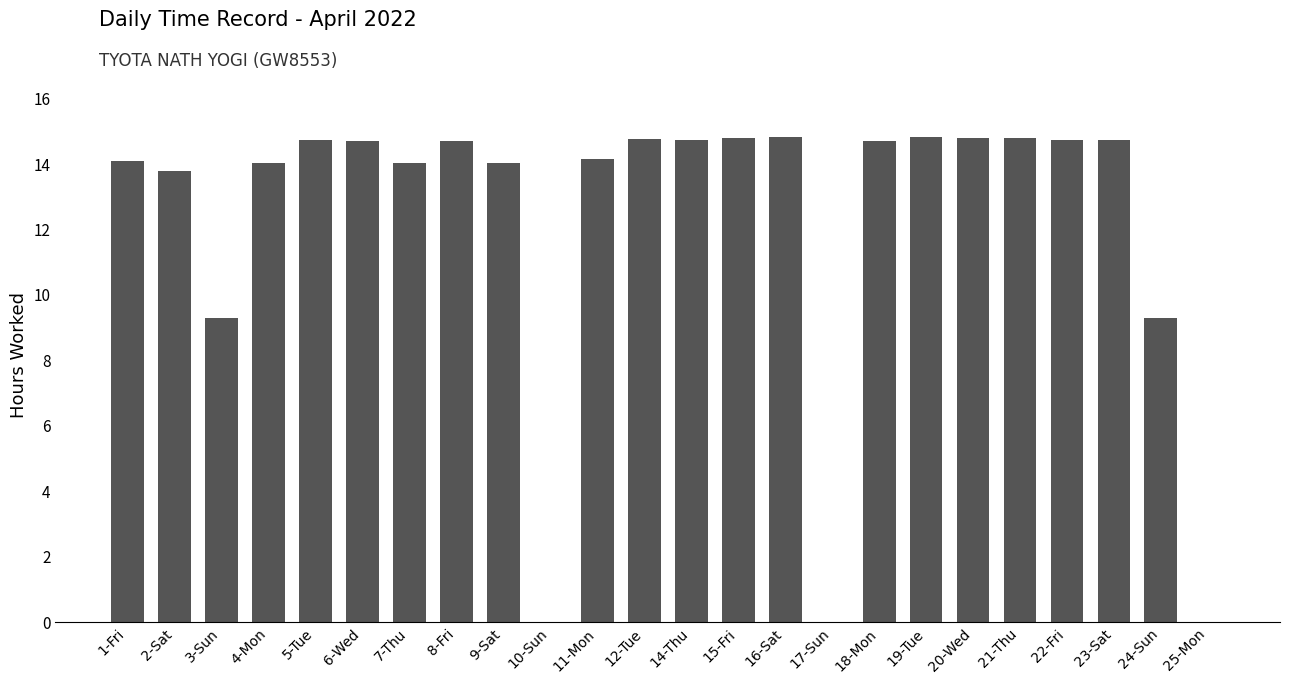

What is the sum of the values at 15-Fri and 19-Tue?

29.6